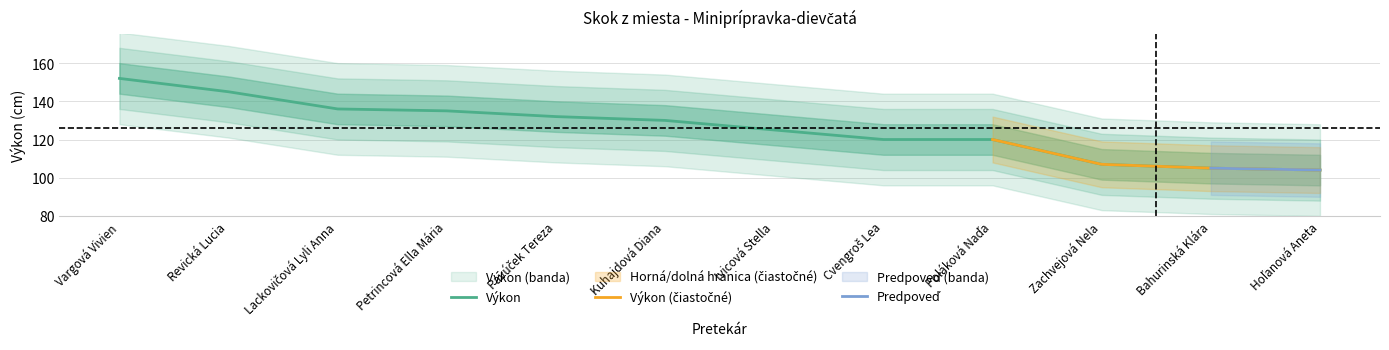

Is this an area chart (filled region under the line)?

No